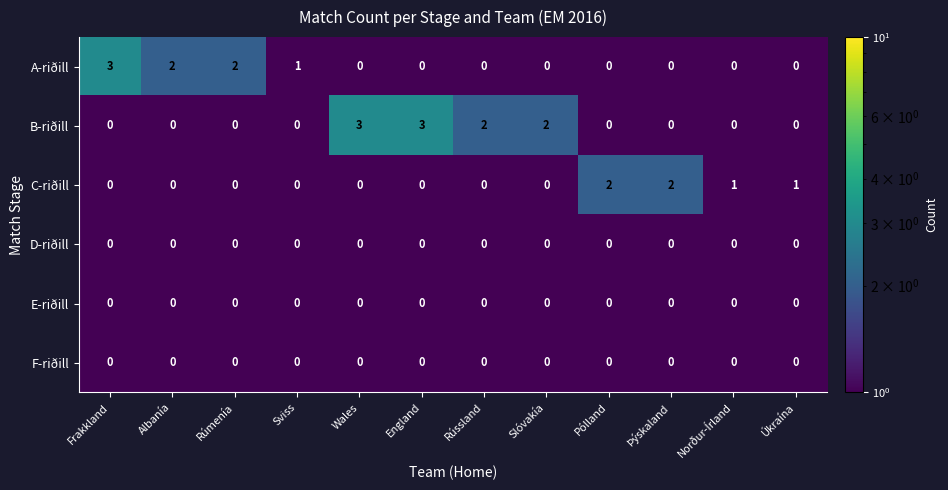

Between Rússland and Norður-Írland, which series saw the biggest shift?

B-riðill